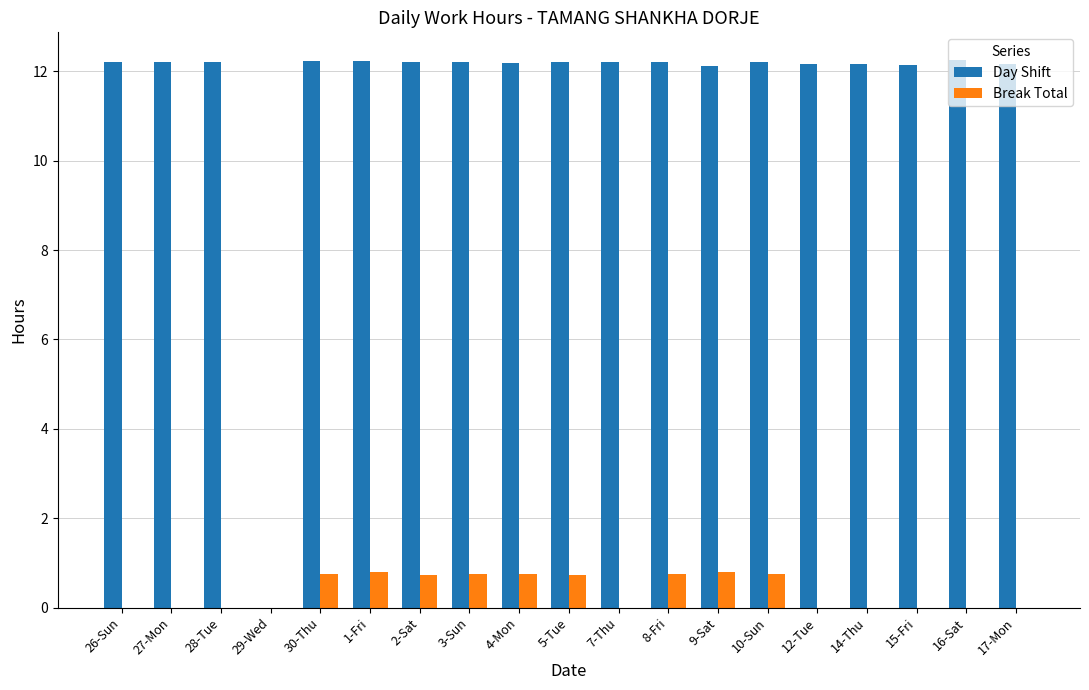

True or false: Break Total has a value of 0.0 at 14-Thu.

True